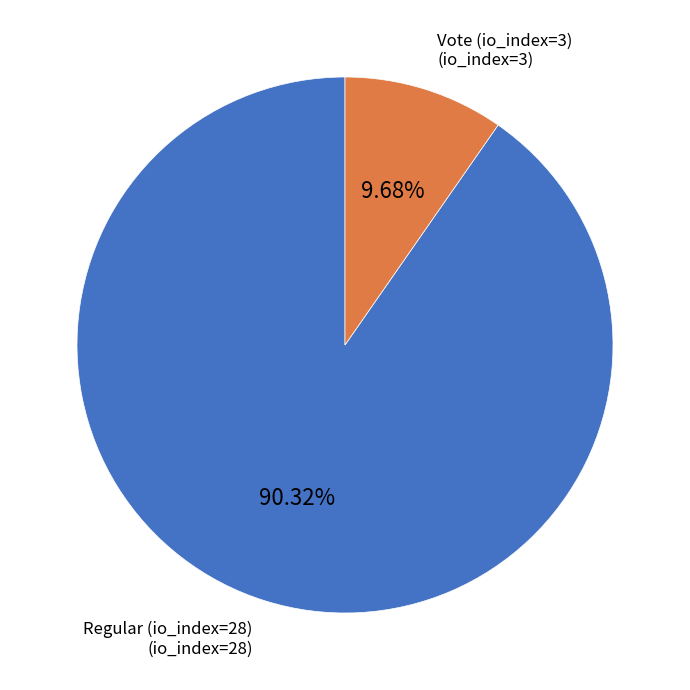

Is there any slice that represents more than half of the pie?

Yes